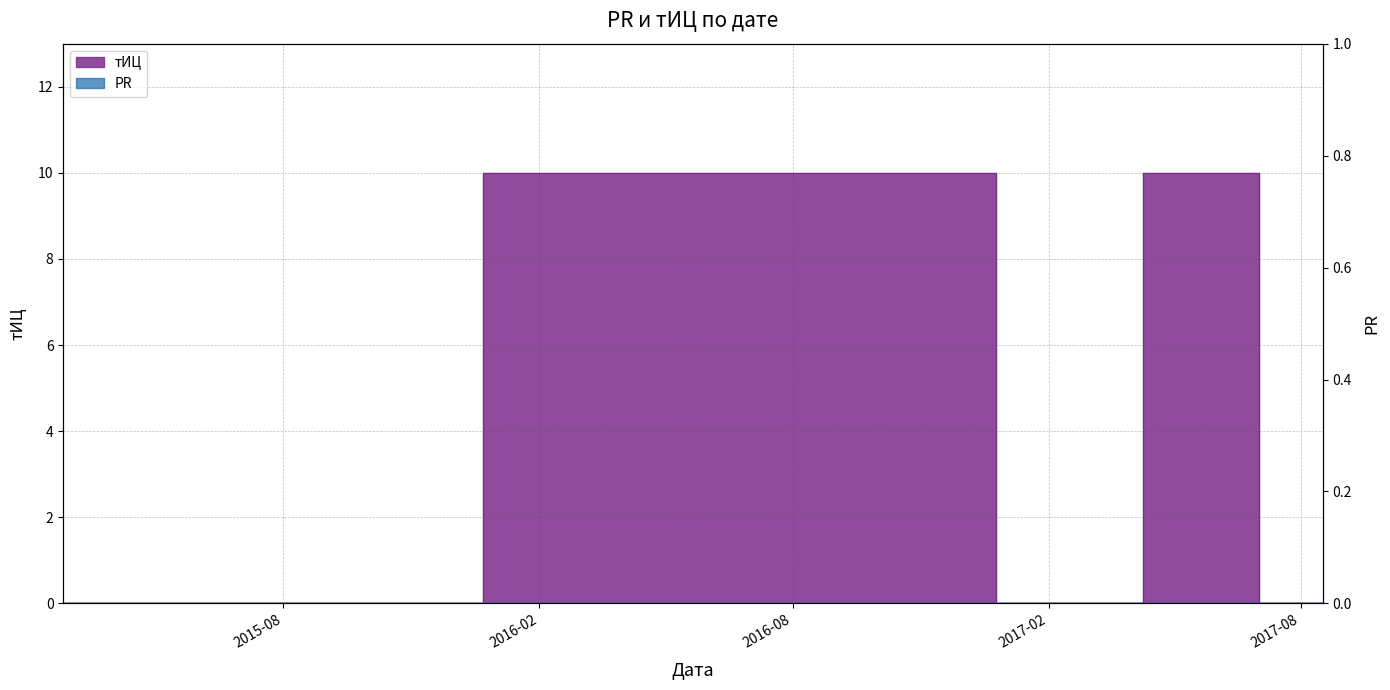

How many categories are shown in the chart?

5